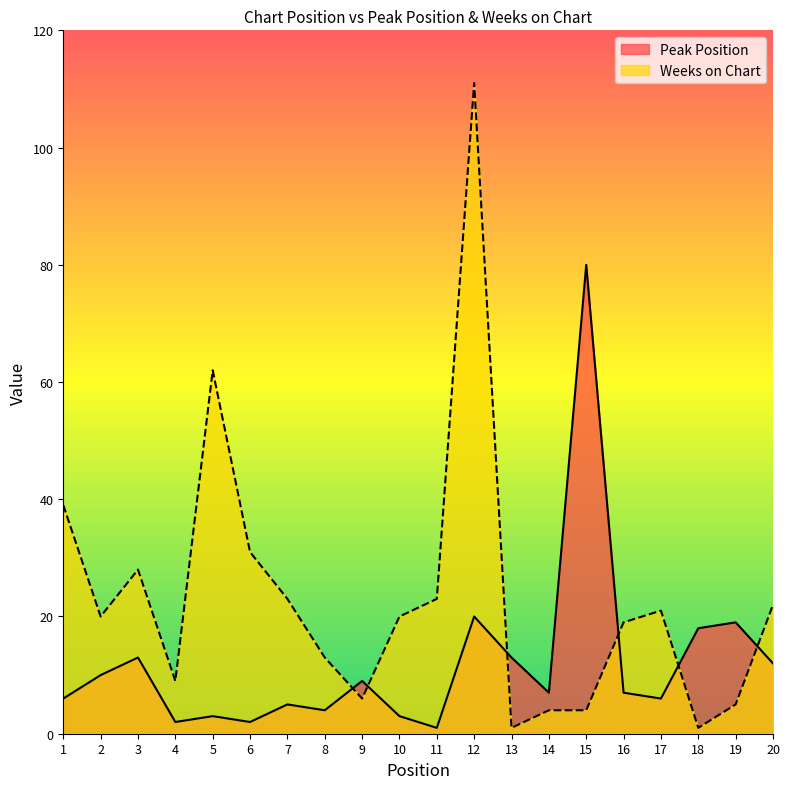

What are all the series names shown in the legend?

Peak Position, Weeks on Chart